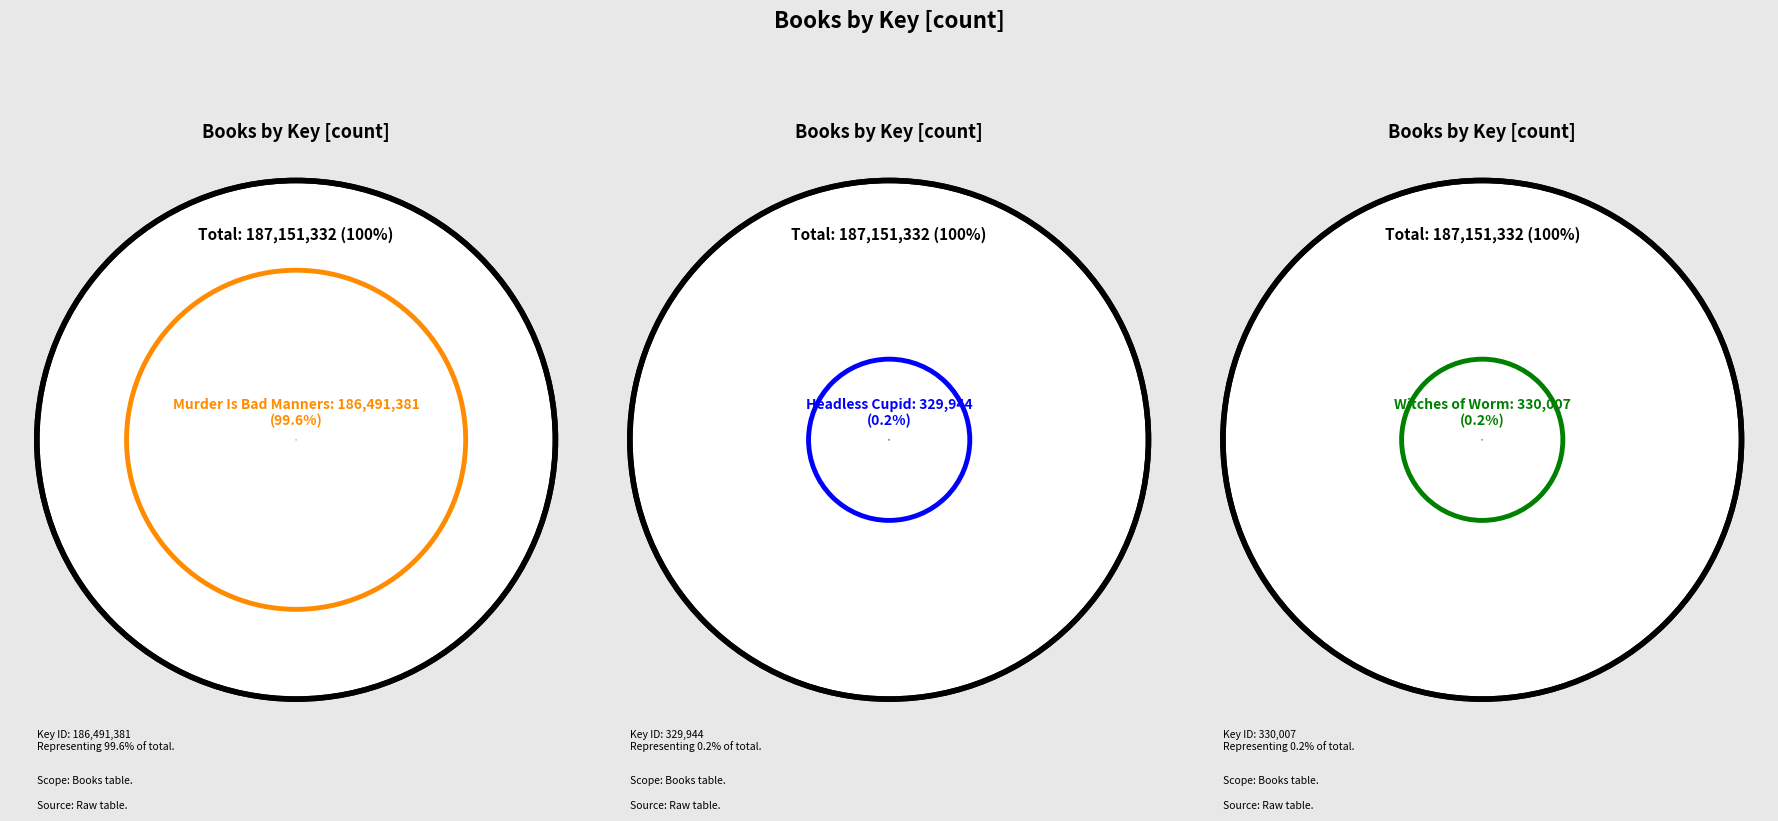

Is it true that Headless Cupid is 9% of the pie?

False